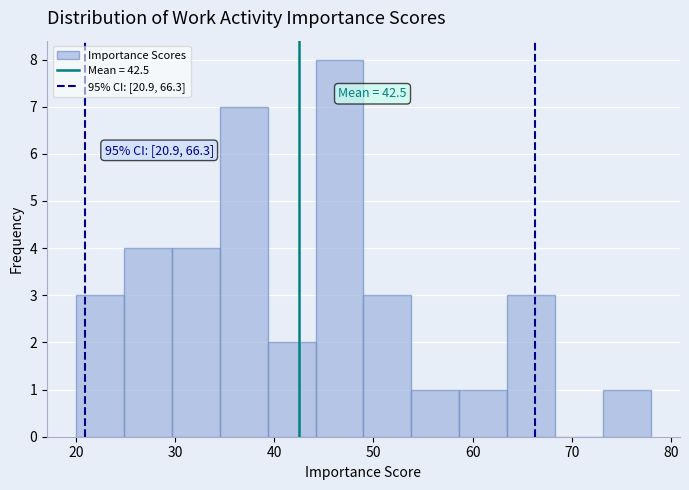

Over which range of the x-axis is the bar tallest?

44 to 49